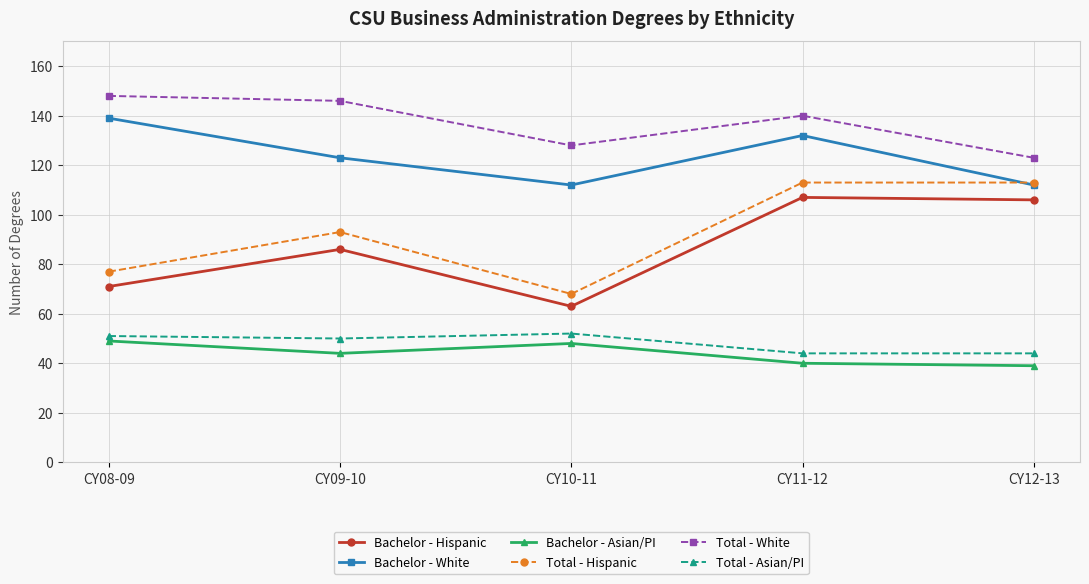

What is the maximum value for Bachelor - White?

139